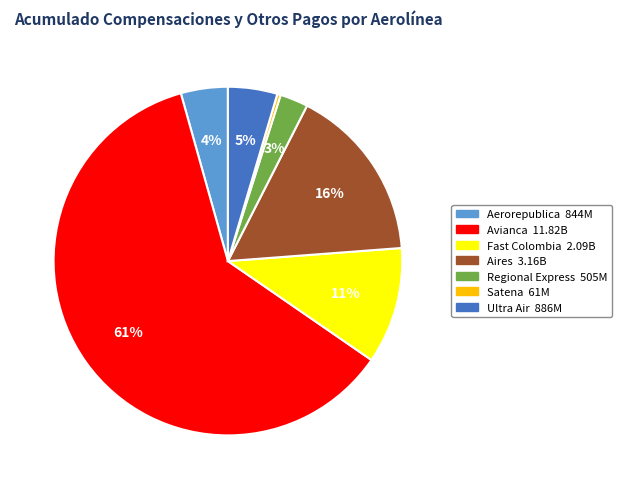

Is the sum of Aires and Ultra Air greater than half?

No